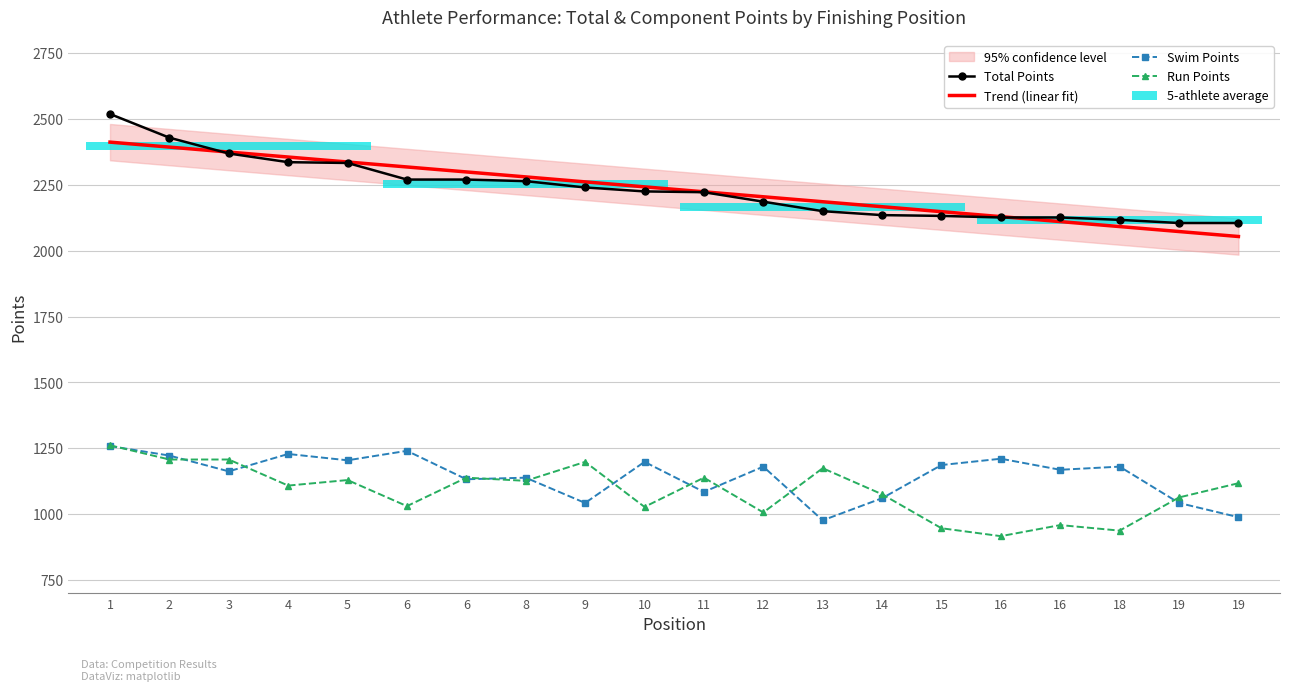

Does the chart contain any negative values?

No